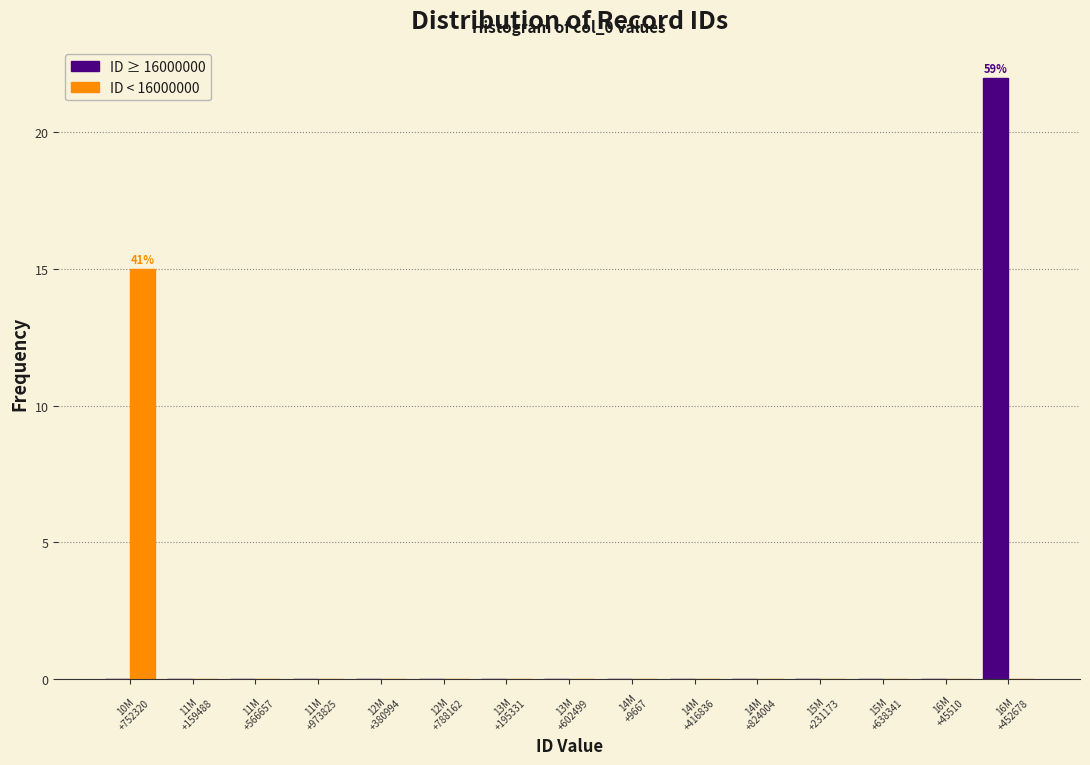

What is the maximum value shown in the chart?

22